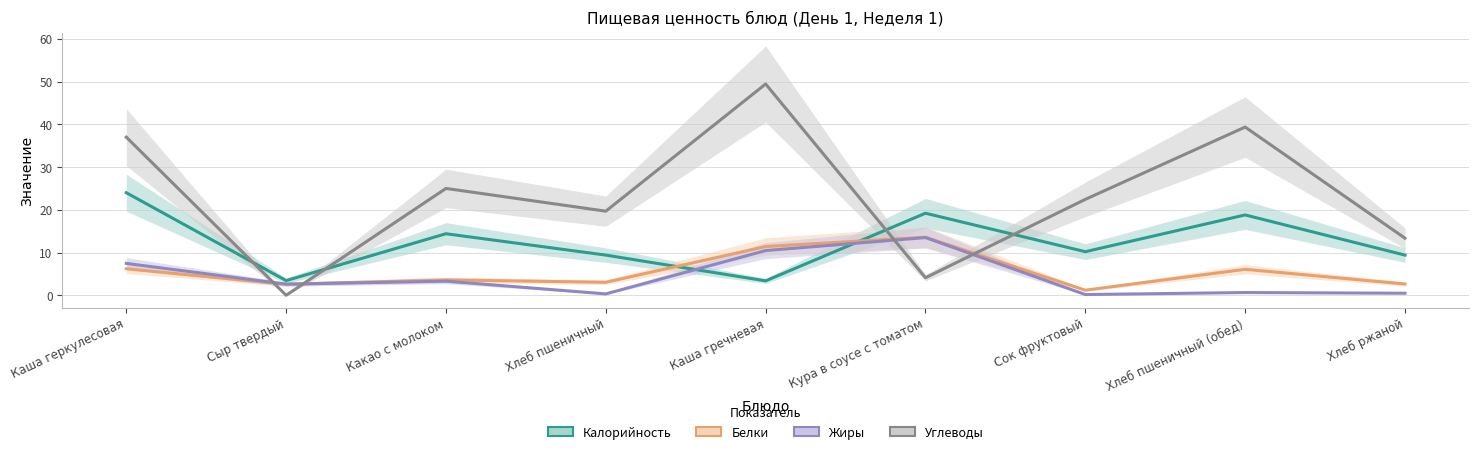

What is the difference between the maximum and second lowest values in the Жиры series?

13.2